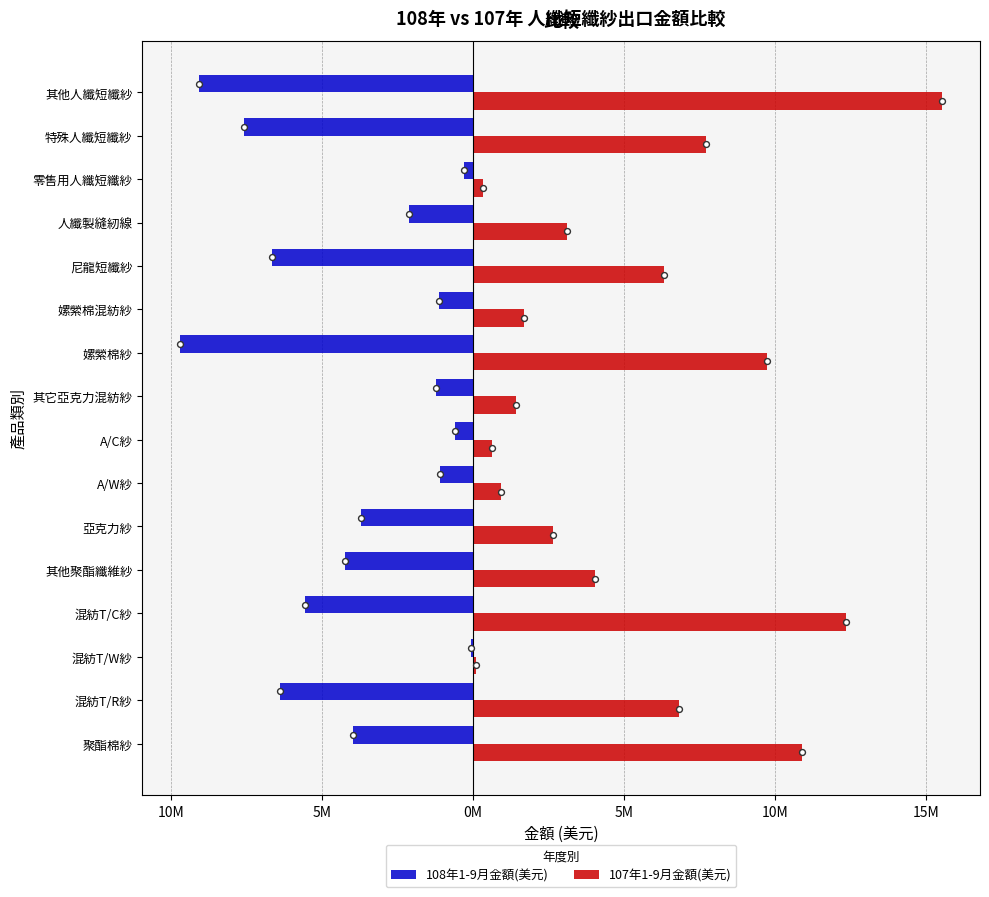

What are all the series names shown in the legend?

108年1-9月金額(美元), 107年1-9月金額(美元)